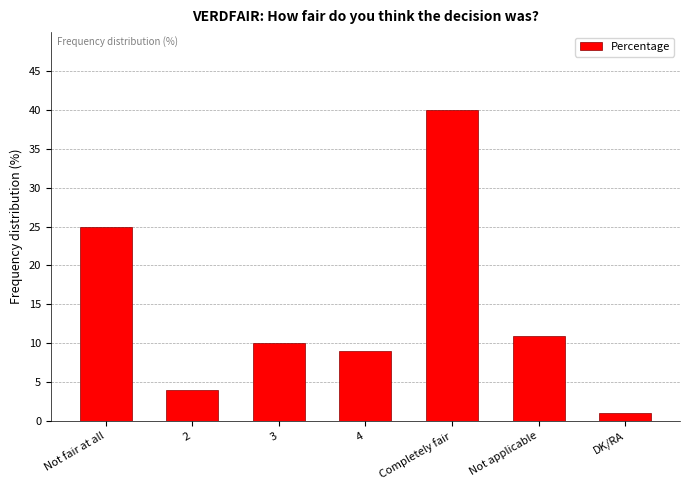

Reading left to right, transcribe all the data shown in this chart.

25	4	10	9	40	11	1